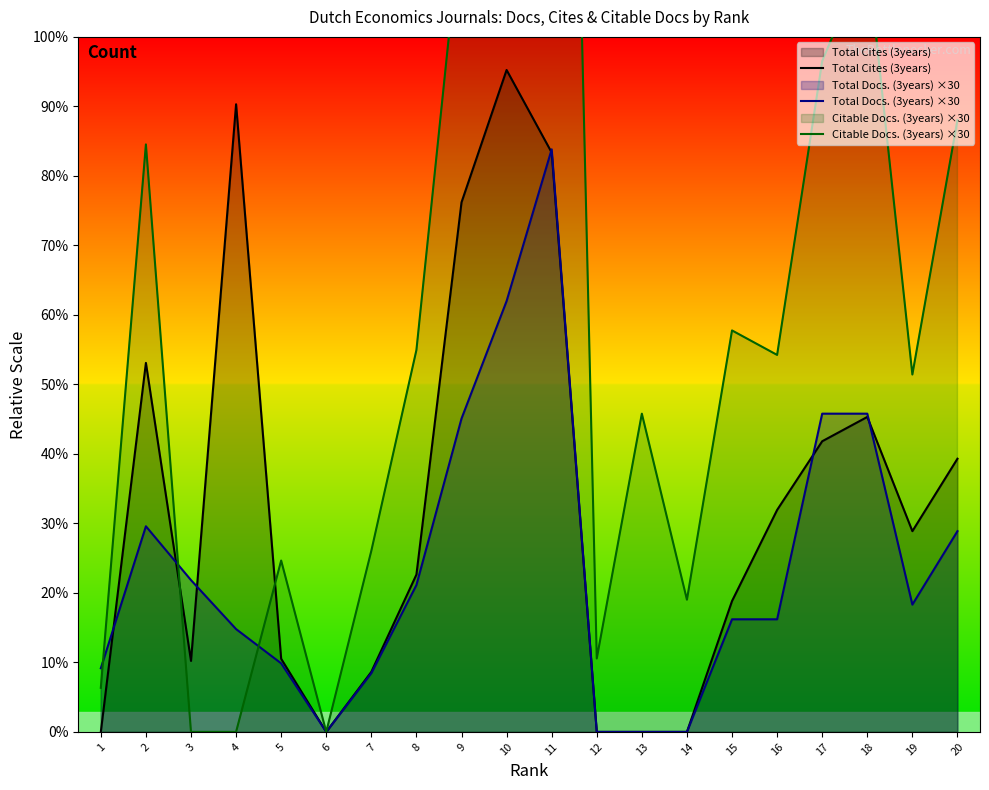

Between 6 and 12, which series saw the biggest shift?

Citable Docs. (3years) ×30